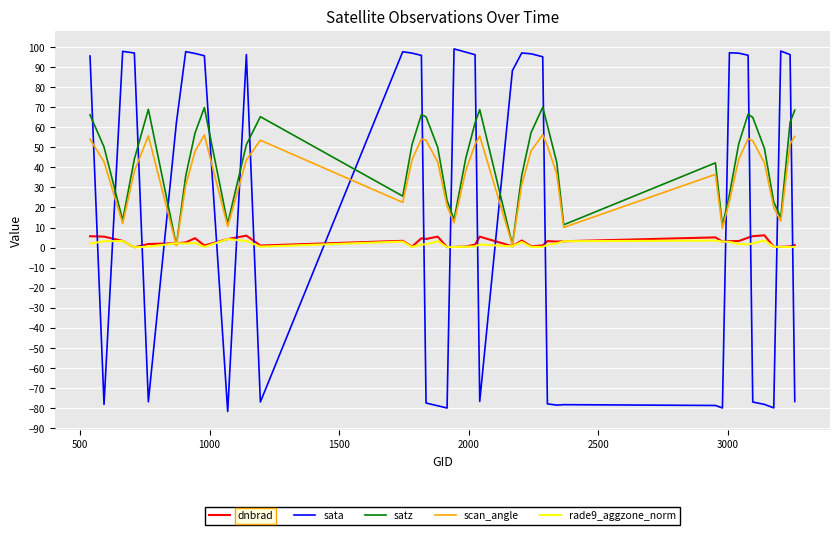

What is the smallest value displayed?

-81.7